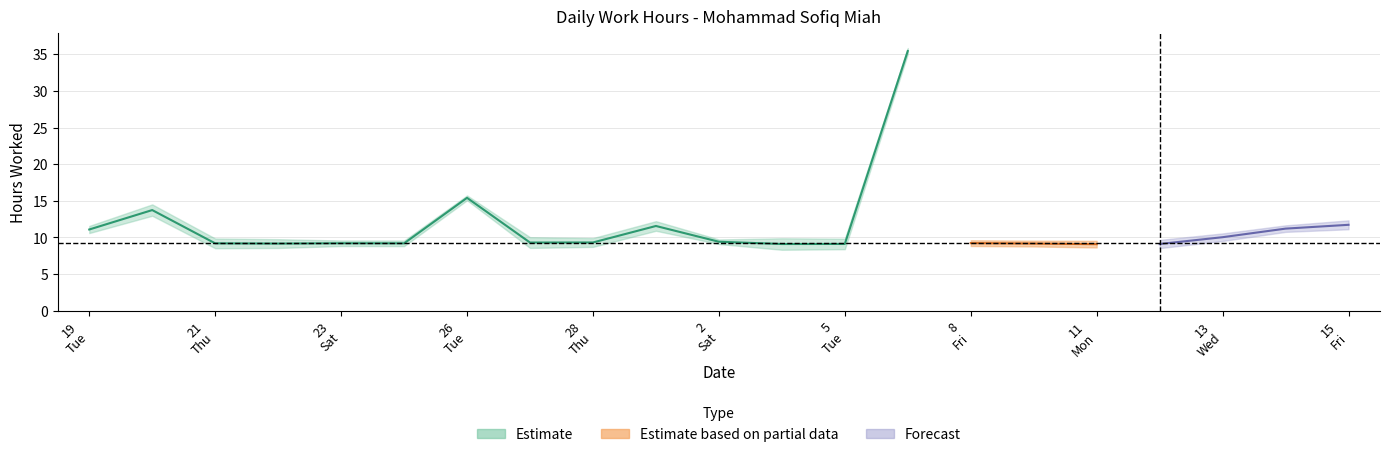

What is the label of the 21st point from the right?

19